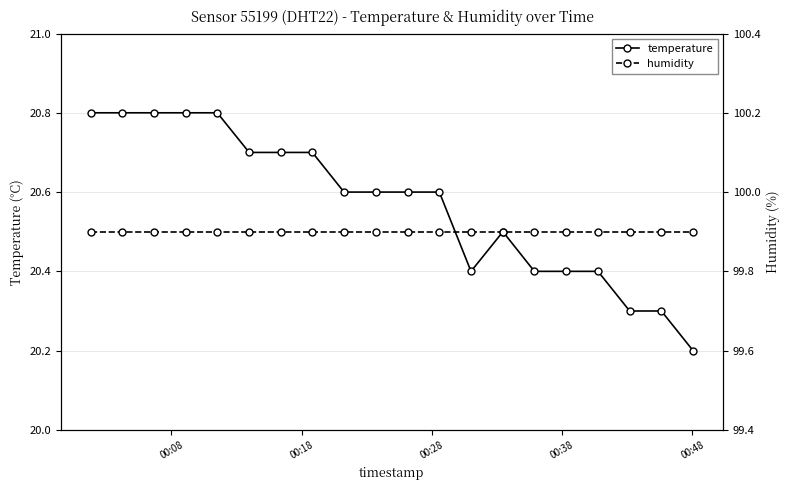

What is the value of the temperature point at the 9th from the left?

20.6